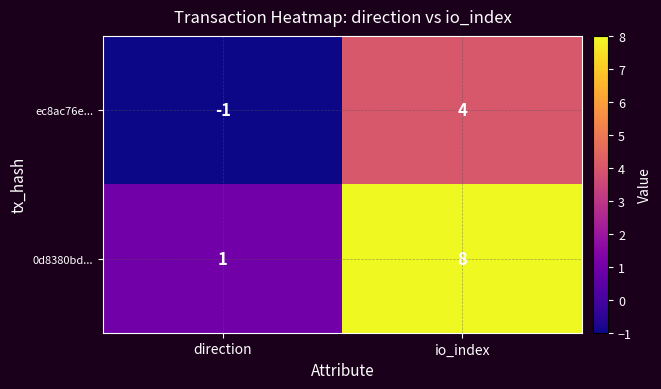

At which category is the sum across all series the highest?

io_index